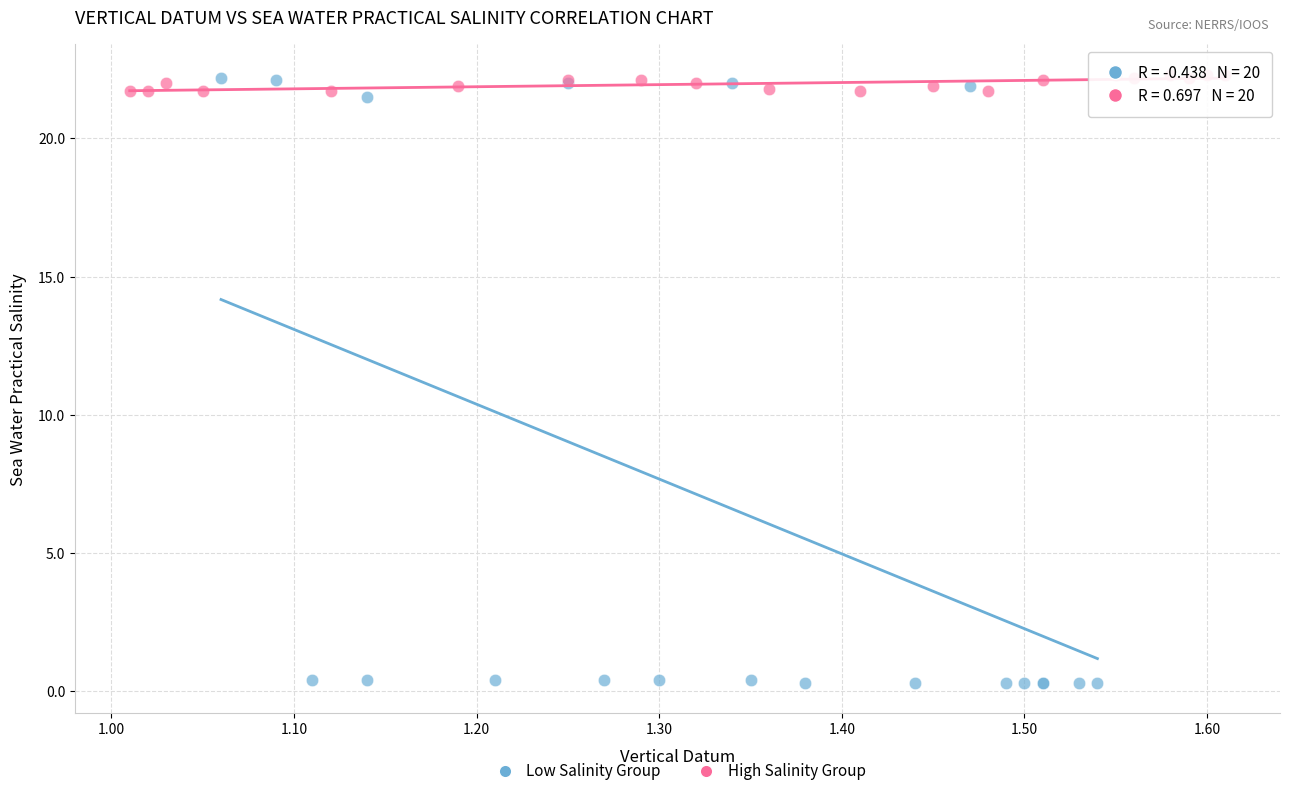

Which series has the largest Y range (max minus min)?

Low Salinity Group